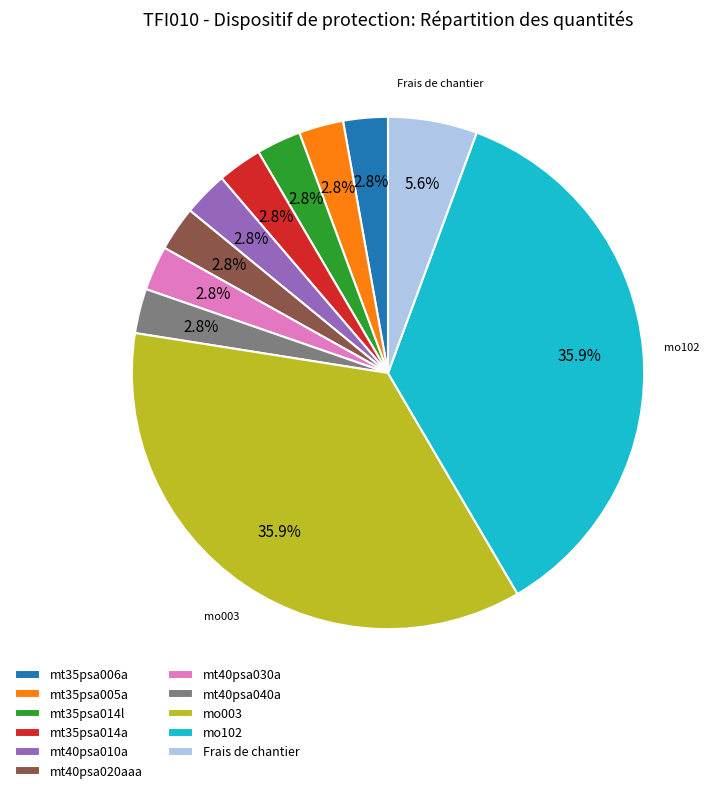

What percentage is the mt35psa014a slice, to the nearest percent?

3%